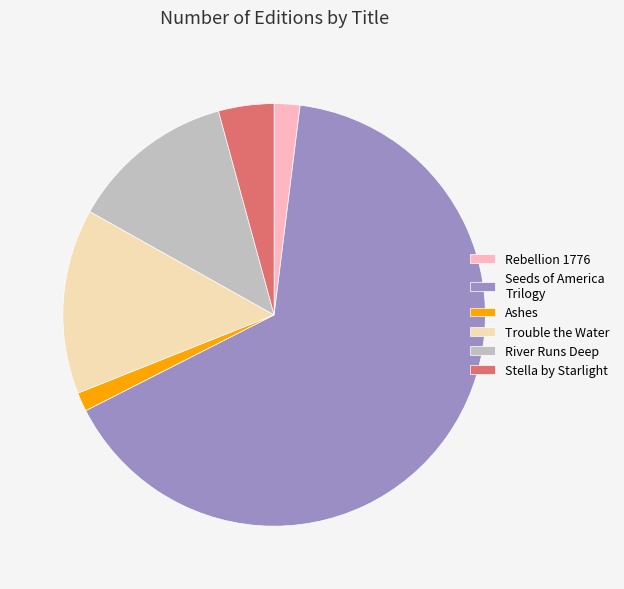

What is the ratio of the value at Stella by Starlight to the value at Ashes?

2.9